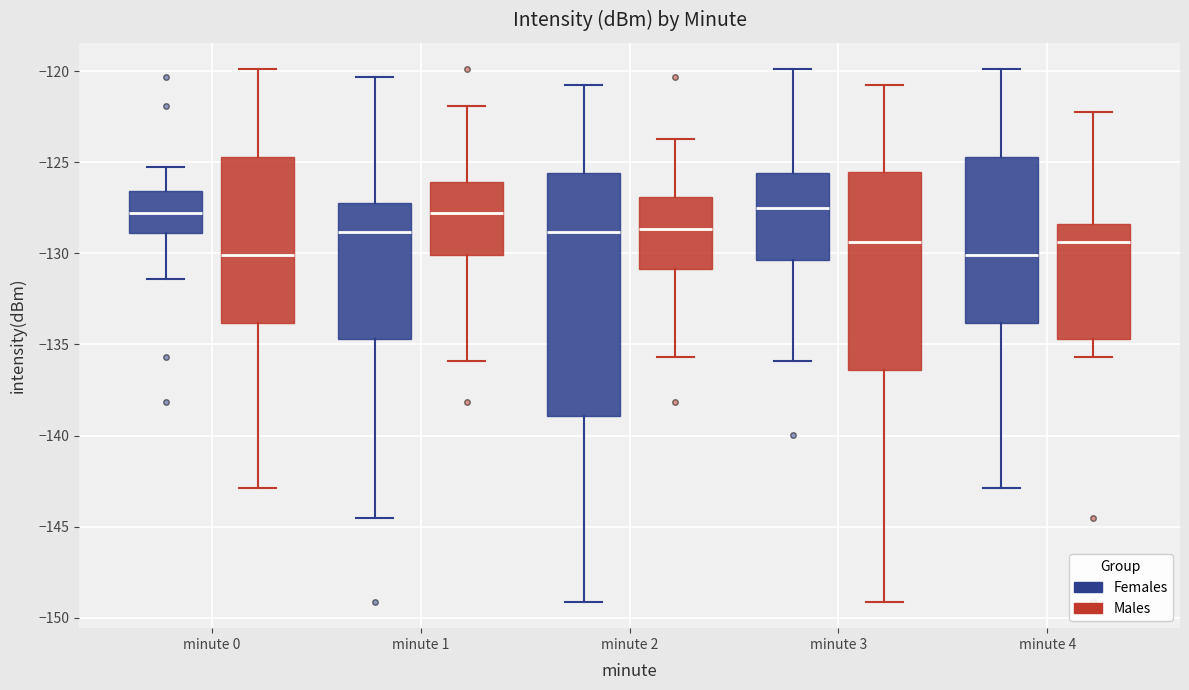

Reading left to right, transcribe this box plot: for each box, give where its median line is, the range the box spans, and where its two whiskers end, as read against the y-axis. The values are not printed on the chart, so give them approximately, as read against the axis.

minute 0 (Females): median -128.0, box -129.0 to -126.5, whiskers -131.5 to -125.0
minute 0 (Males): median -130.0, box -134.0 to -124.5, whiskers -143.0 to -120.0
minute 1 (Females): median -129.0, box -134.5 to -127.5, whiskers -144.5 to -120.5
minute 1 (Males): median -128.0, box -130.0 to -126.0, whiskers -136.0 to -122.0
minute 2 (Females): median -129.0, box -139.0 to -125.5, whiskers -149.0 to -120.5
minute 2 (Males): median -128.5, box -131.0 to -127.0, whiskers -135.5 to -123.5
minute 3 (Females): median -127.5, box -130.5 to -125.5, whiskers -136.0 to -120.0
minute 3 (Males): median -129.5, box -136.5 to -125.5, whiskers -149.0 to -120.5
minute 4 (Females): median -130.0, box -134.0 to -124.5, whiskers -143.0 to -120.0
minute 4 (Males): median -129.5, box -134.5 to -128.5, whiskers -135.5 to -122.0